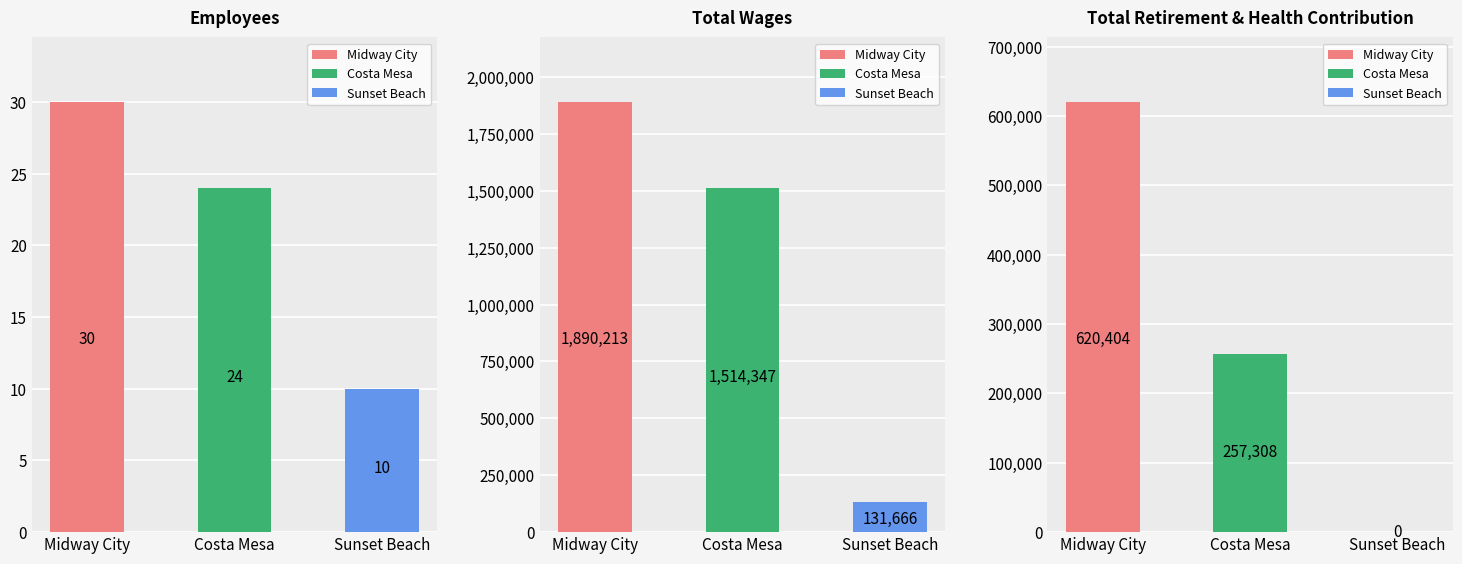

What is the label of the 3rd bar from the left?

Sunset Beach